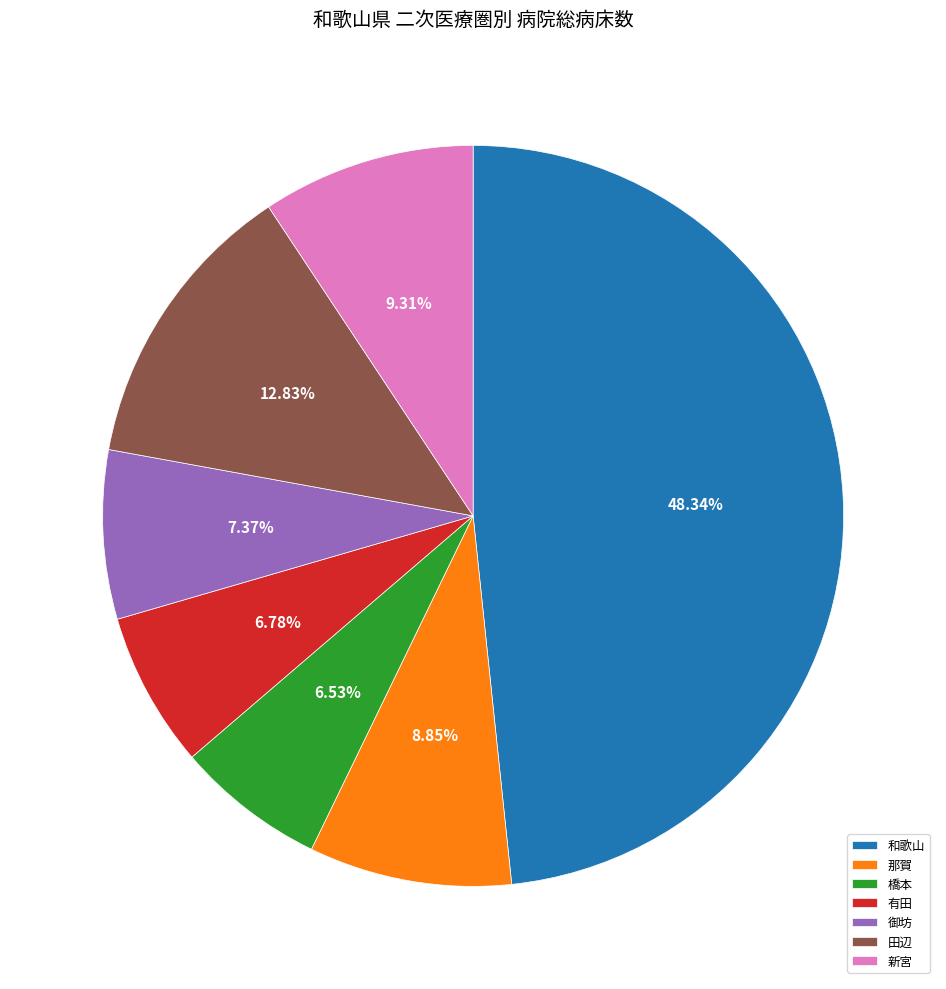

Is it true that 有田 is 1% of the pie?

False